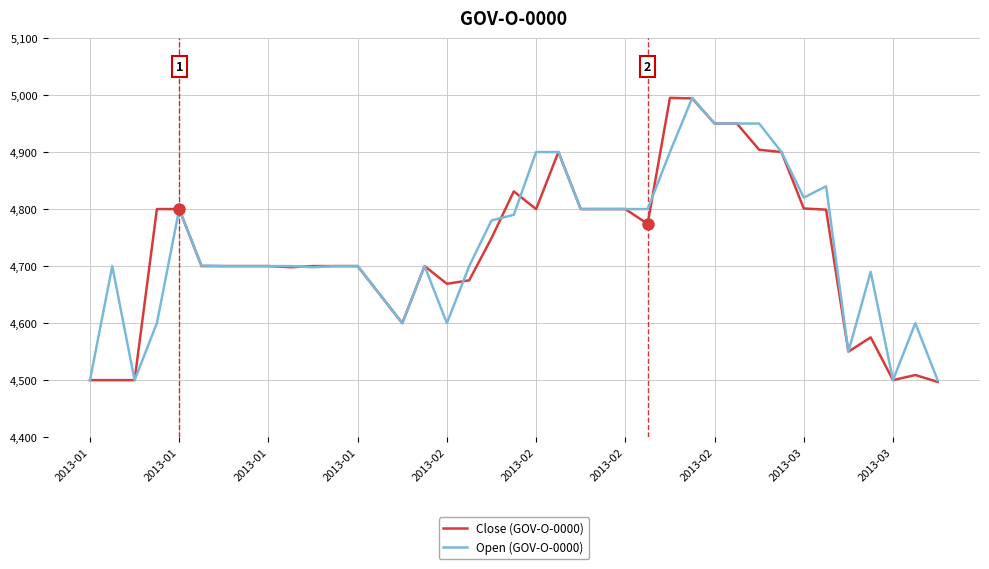

True or false: Close (GOV-O-0000) and Open (GOV-O-0000) cross at least once.

True